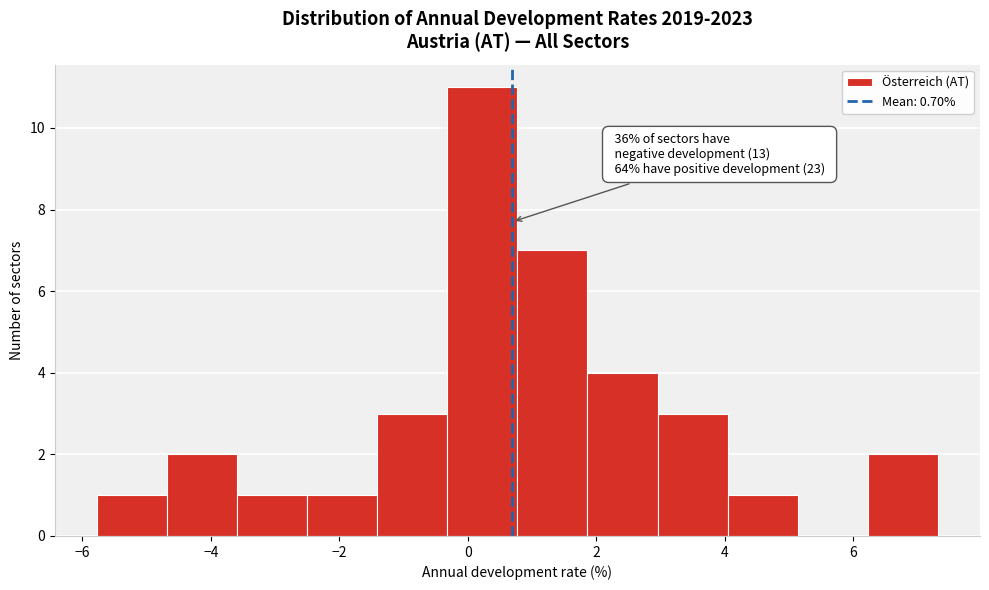

Over which range of the x-axis is the bar tallest?

-0.4 to 0.8